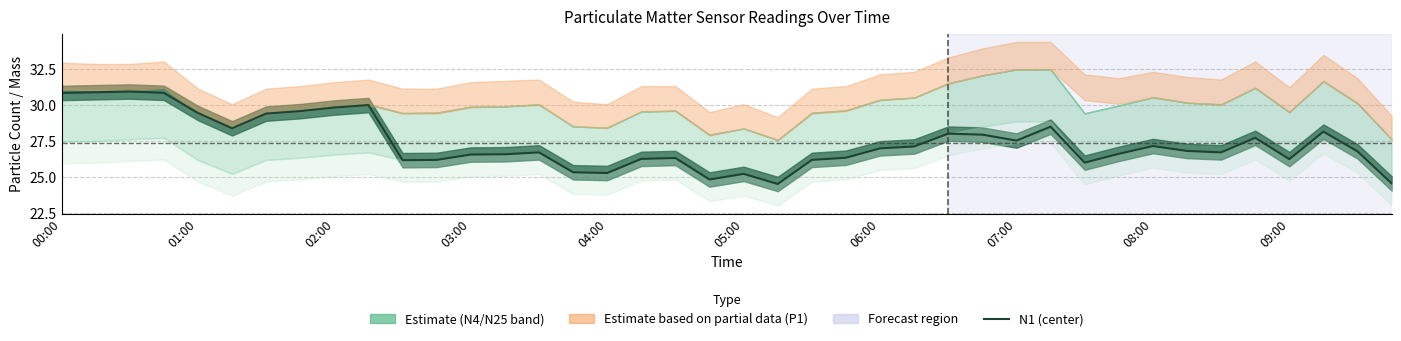

What position from the right is 03:00?

28